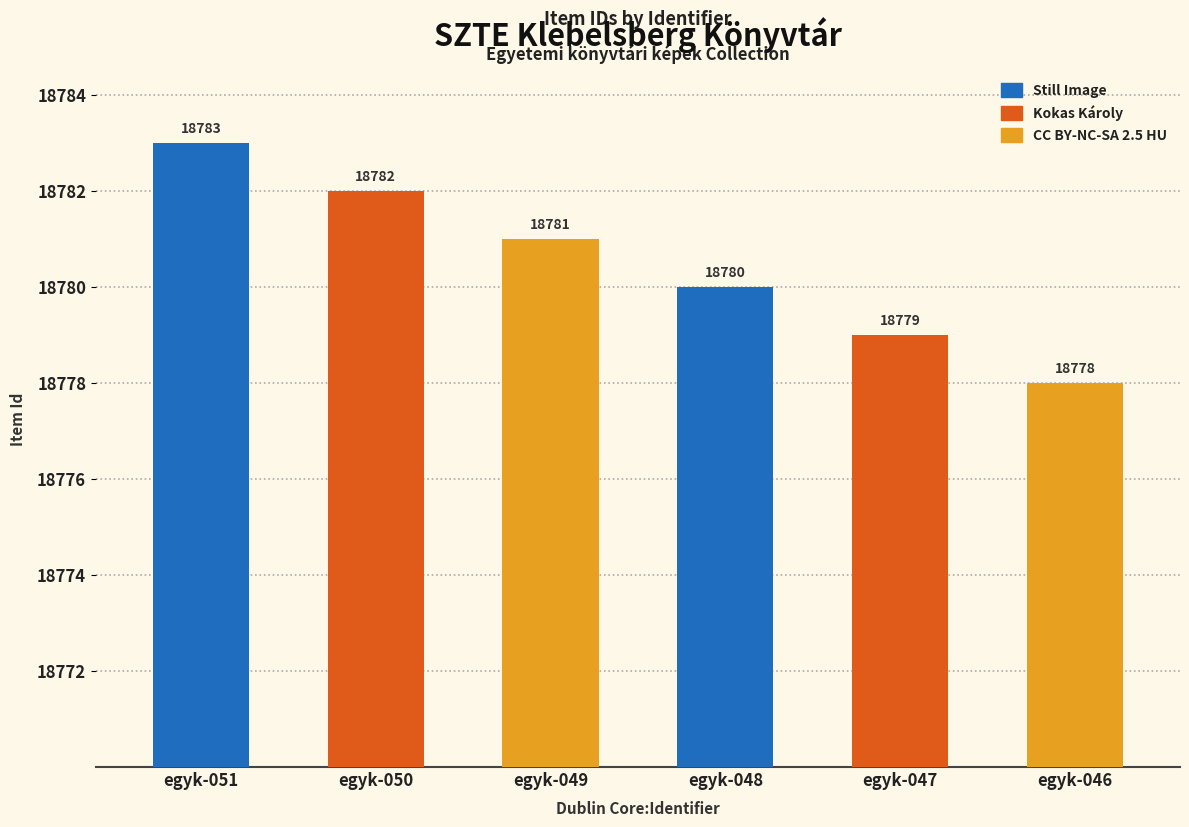

At which category does the chart reach its peak across all series?

egyk-051